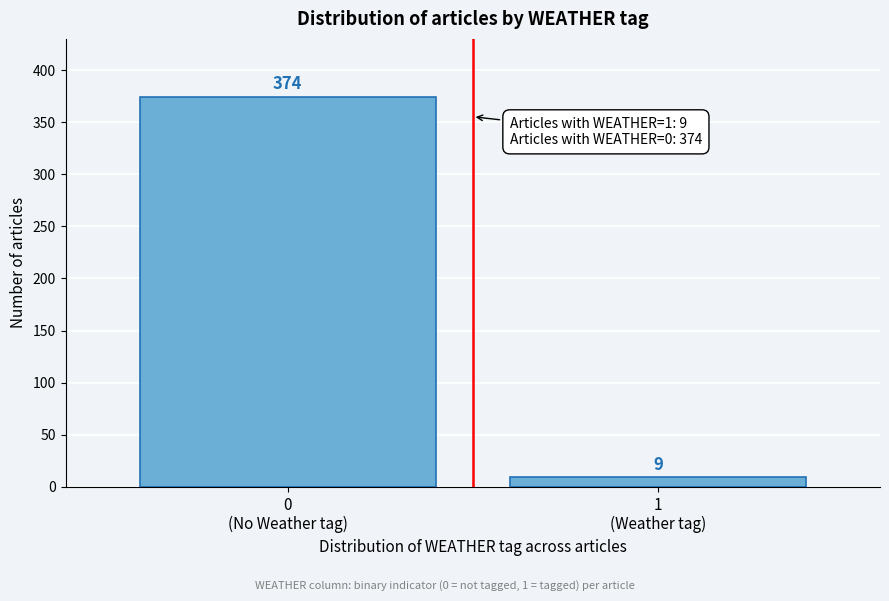

Reading right to left, transcribe all the data shown in this chart.

9	374